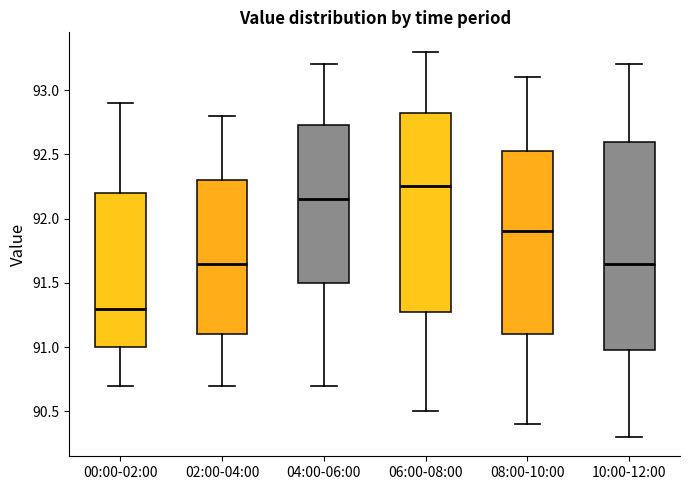

Which box is the tallest, from its lower edge to its upper edge?

10:00-12:00